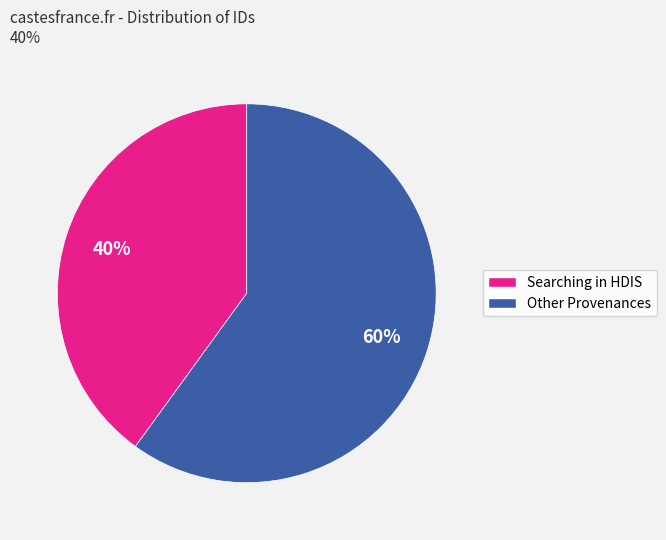

To the nearest percent, what is the average slice percentage?

50%